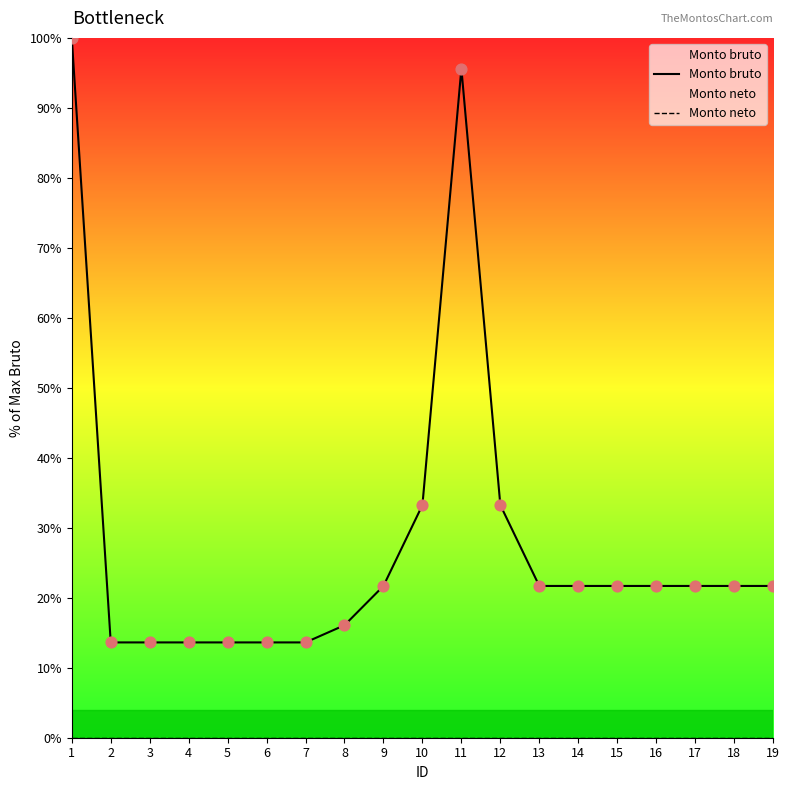

Which series has the widest spread of Y values?

Monto bruto